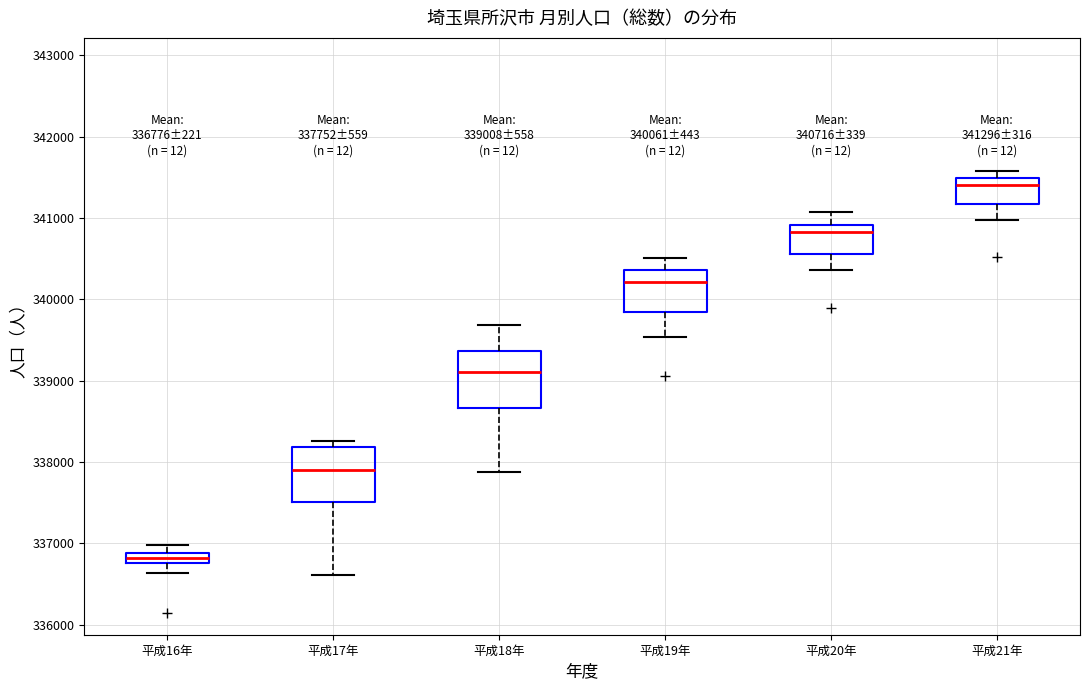

Which box has the lowest median line?

平成16年